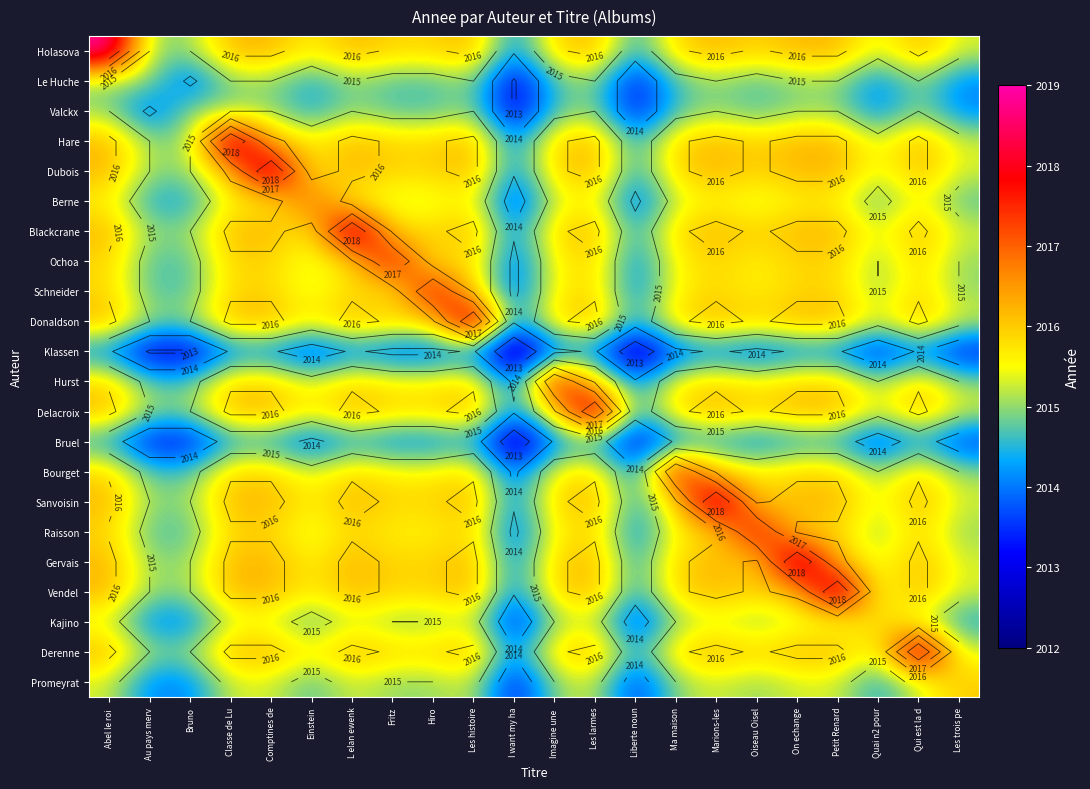

Which category has the highest value across all series?

Abel le roi 